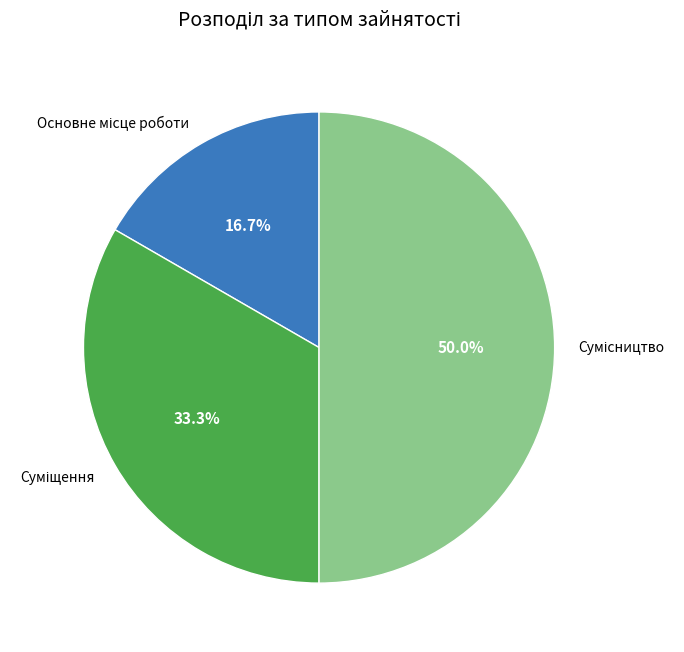

How many segments does this pie chart have?

3